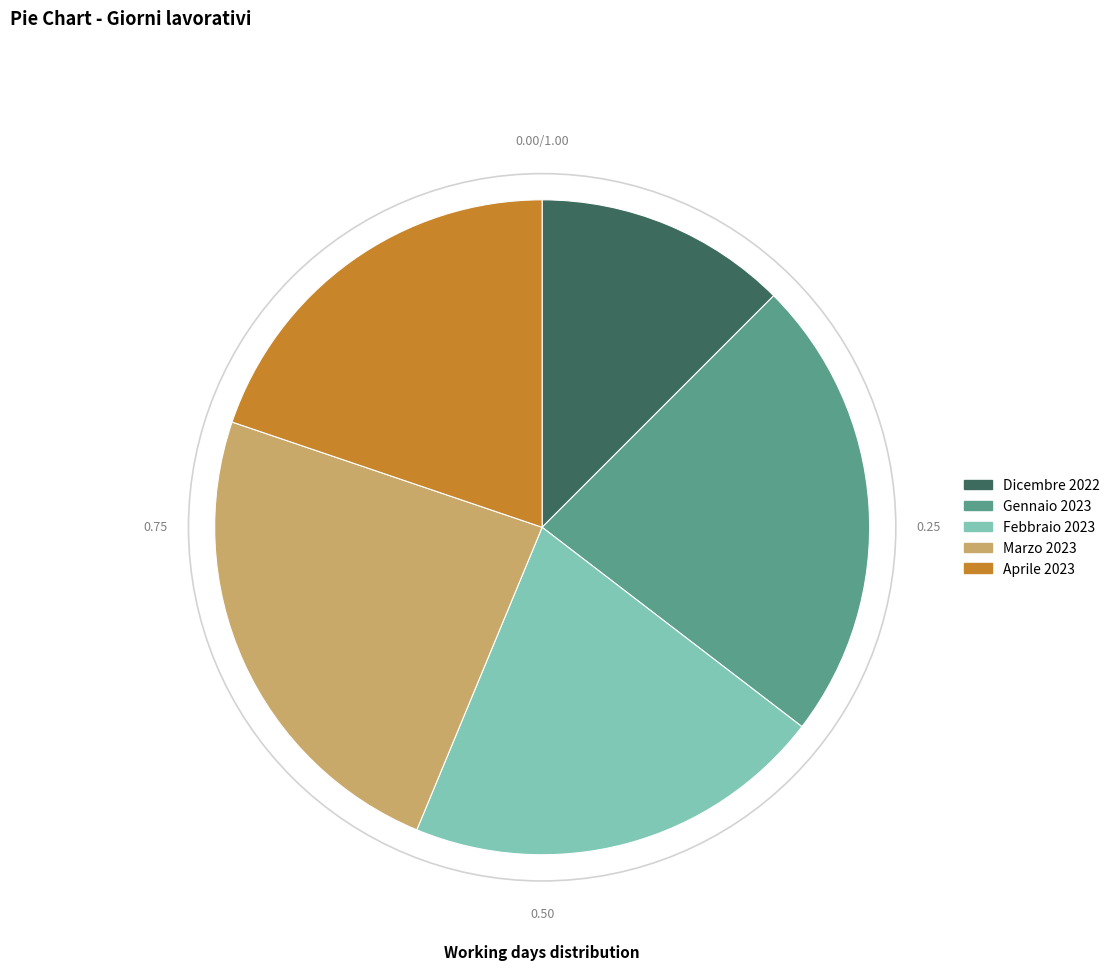

The Febbraio 2023 slice represents 21% of the pie. True or false?

True